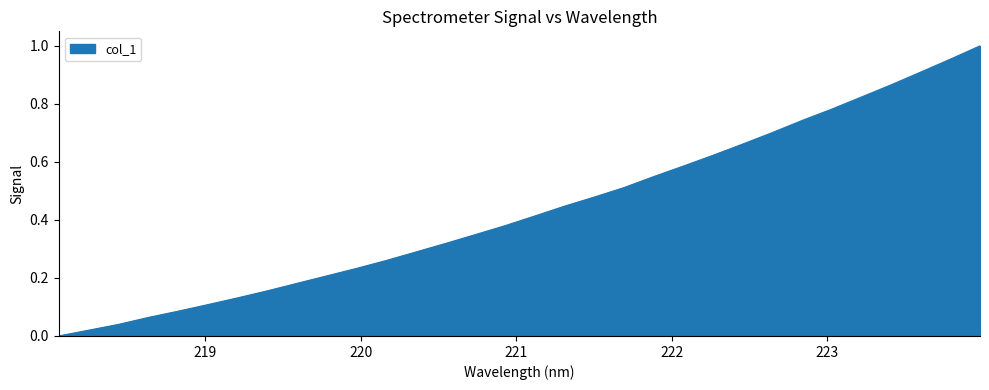

What is the label of the 18th point from the left?

221.3083